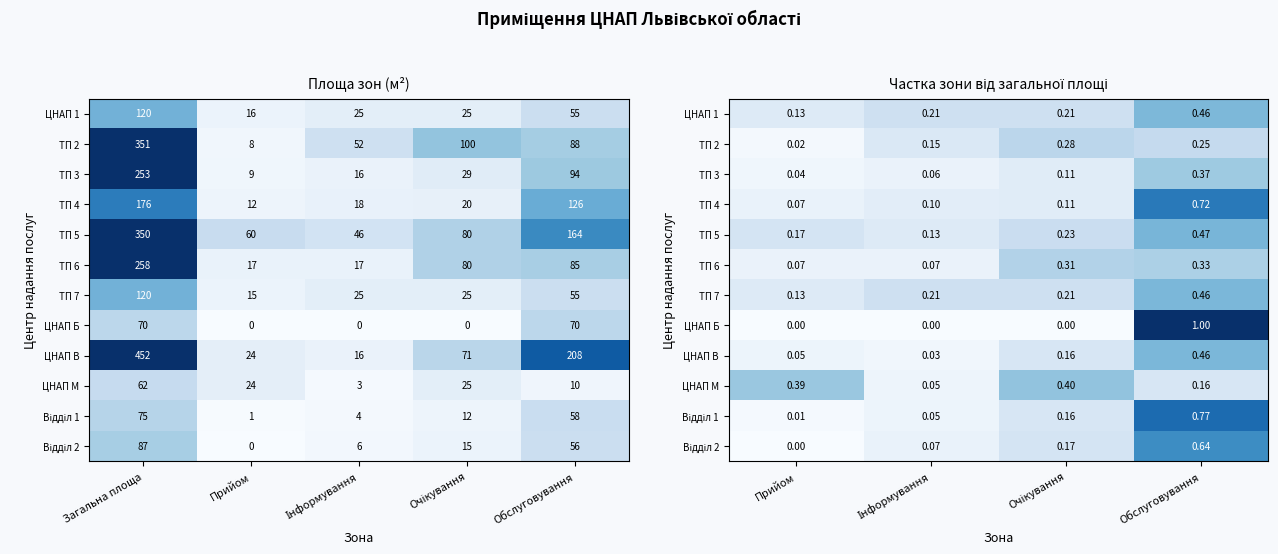

What is the sum of all ТП 5 values?

1.0